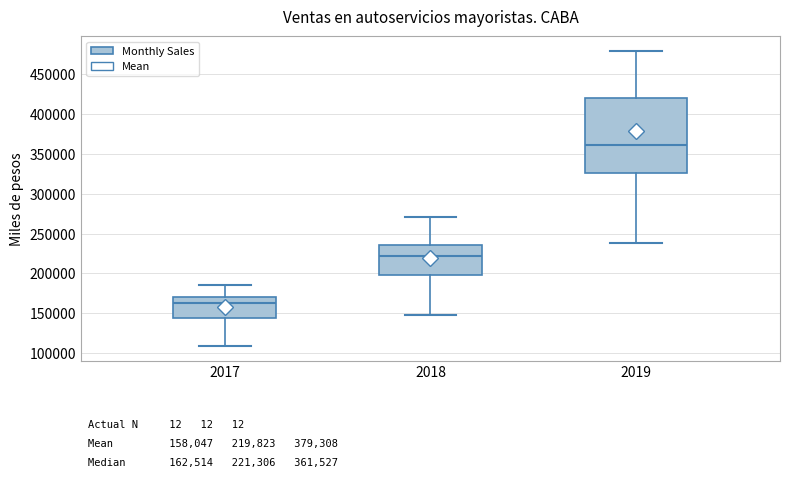

Which box is the tallest, from its lower edge to its upper edge?

2019